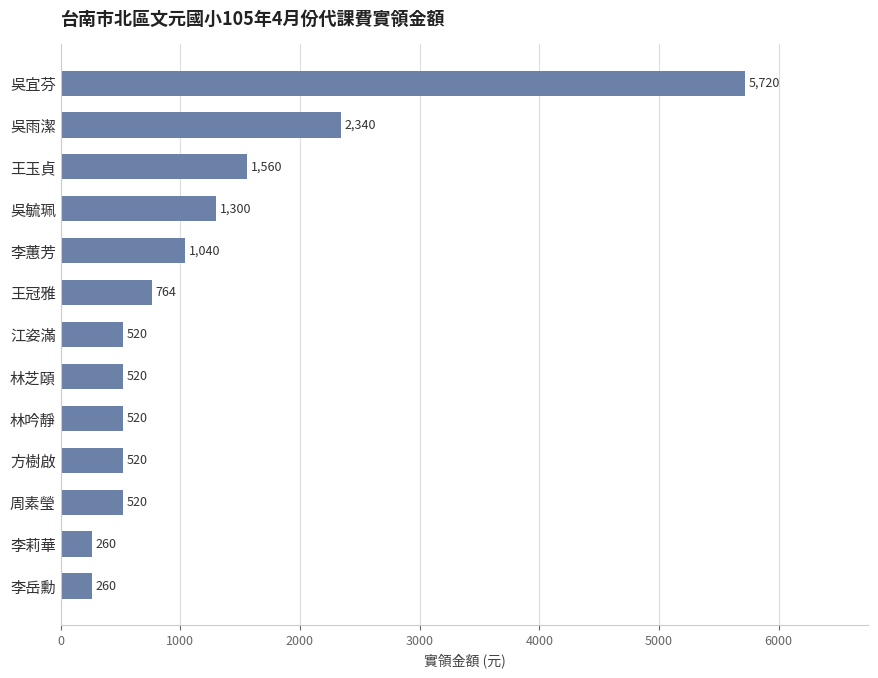

Reading bottom to top, what are all the values shown in this chart?

李岳勳=260	李莉華=260	周素瑩=520	方樹啟=520	林吟靜=520	林芝頤=520	江姿滿=520	王冠雅=764	李蕙芳=1040	吳毓珮=1300	王玉貞=1560	吳雨潔=2340	吳宜芬=5720